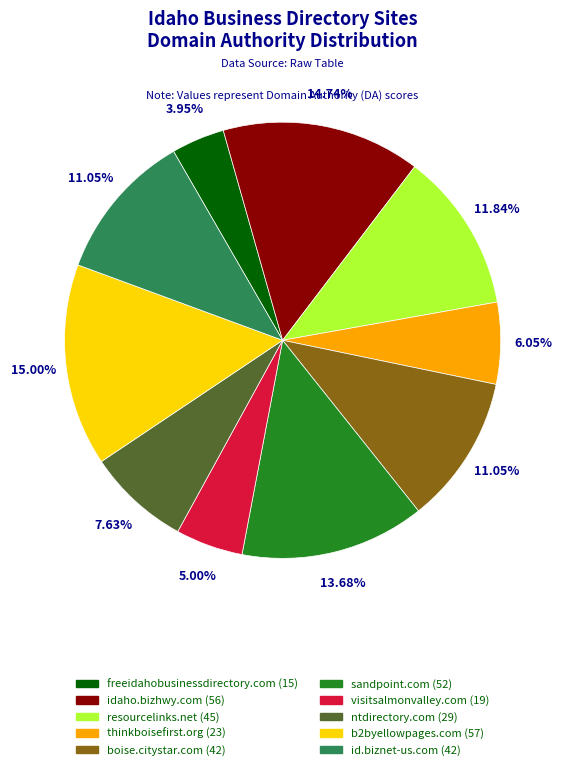

Does idaho.bizhwy.com account for over 50% of the chart?

No